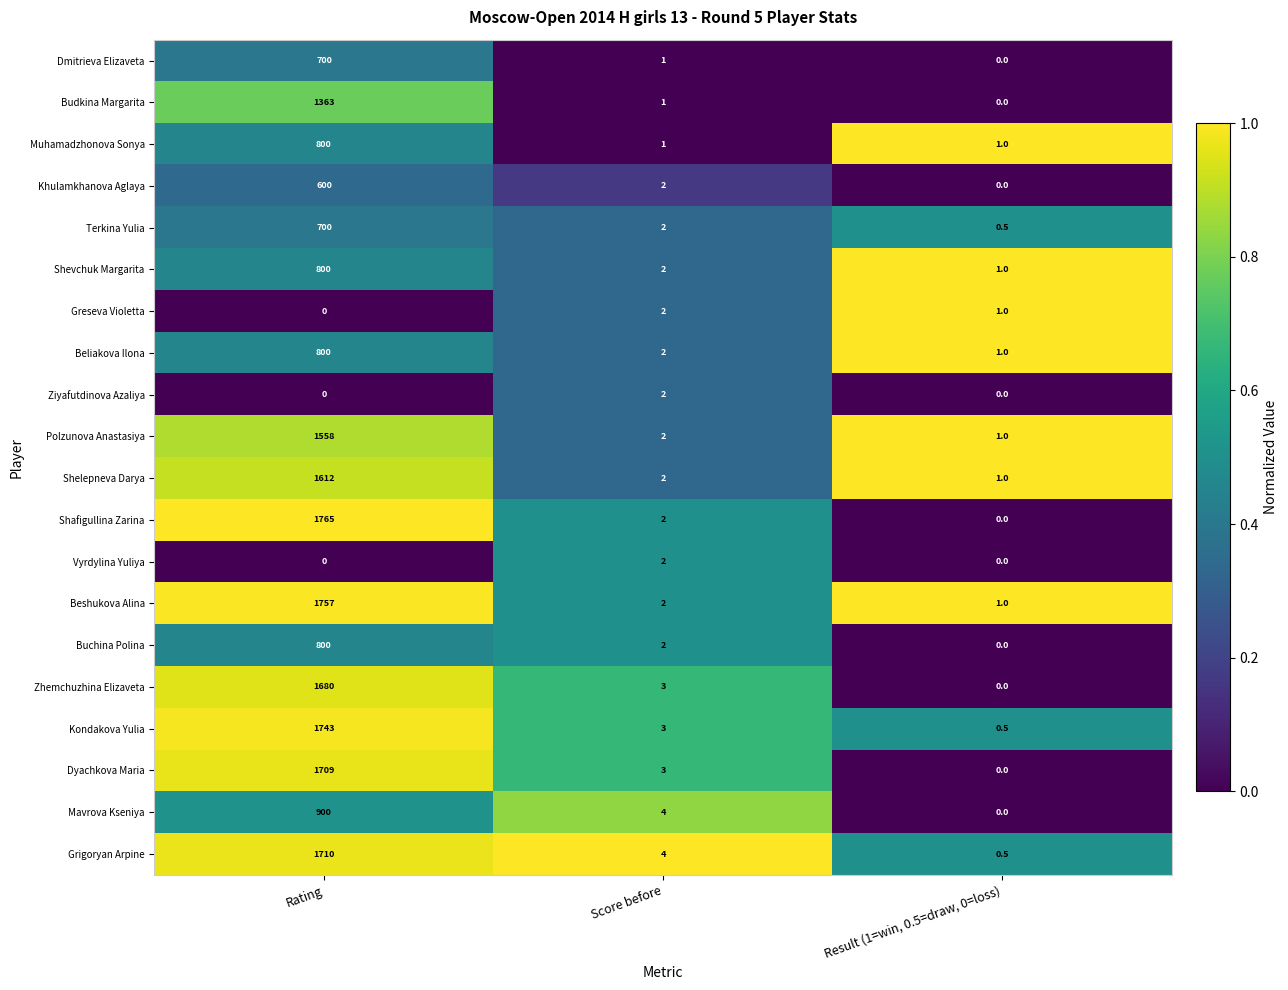

At which category is the sum across all series the highest?

Rating